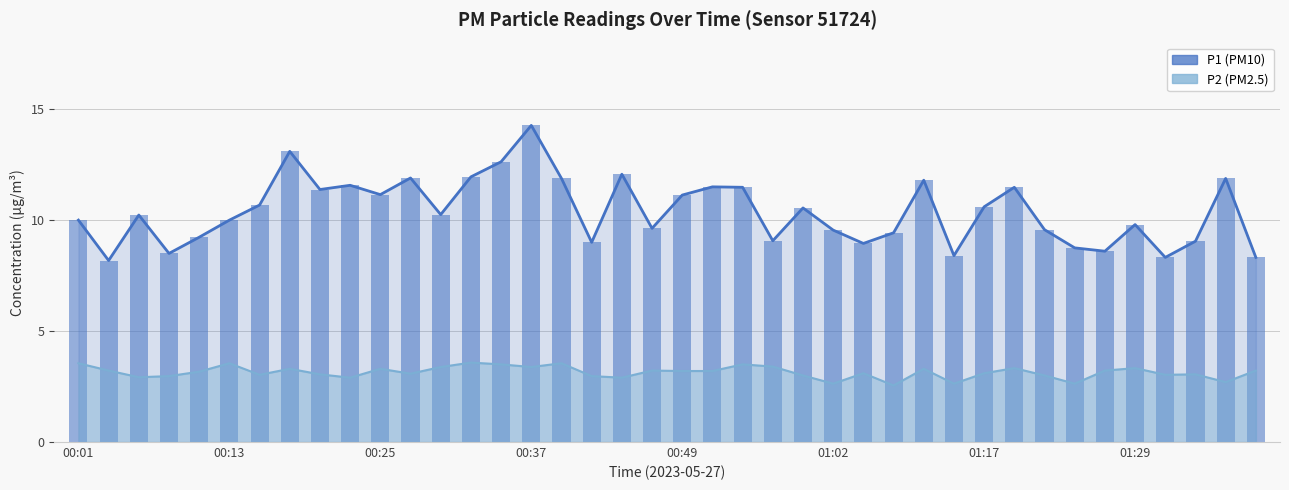

Where is the data nearest to the value 11?

00:49